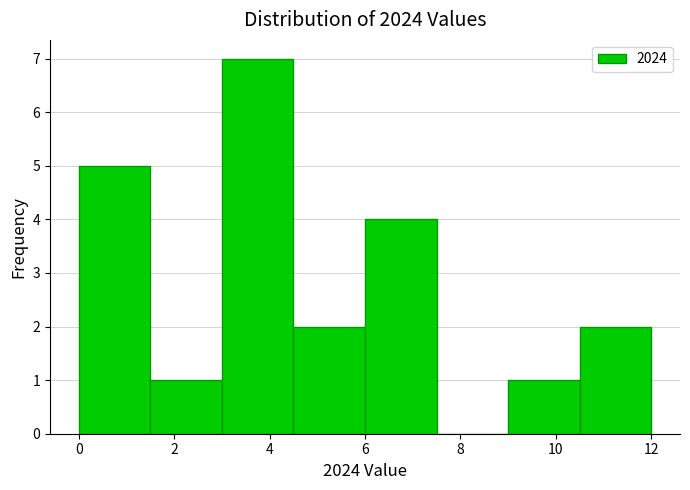

Reading left to right, transcribe this chart: for each bar, give the range it covers on the x-axis and its height. Neither the bar edges nor the heights are printed on the chart, so give them approximately, as read against the axes.

0.0 to 1.5: 5
1.5 to 3.0: 1
3.0 to 4.5: 7
4.5 to 6.0: 2
6.0 to 7.5: 4
7.5 to 9.0: 0
9.0 to 10.5: 1
10.5 to 12.0: 2